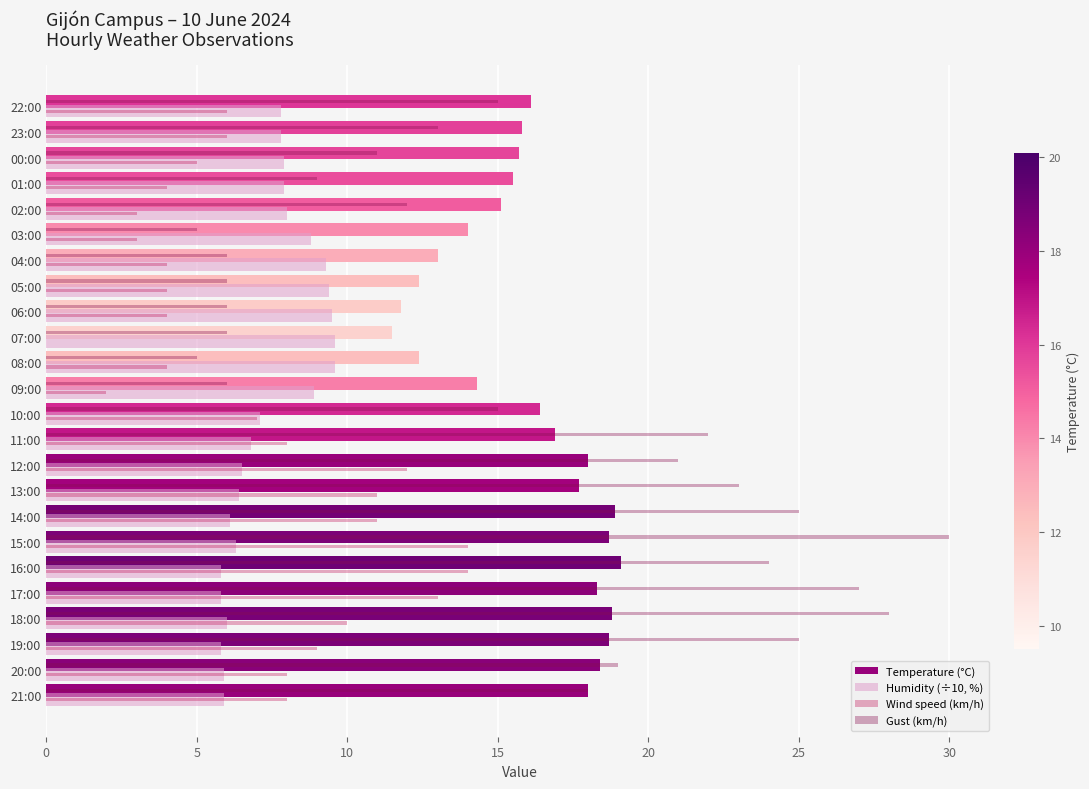

The value of Gust (km/h) at 07:00 is 6.0. True or false?

True